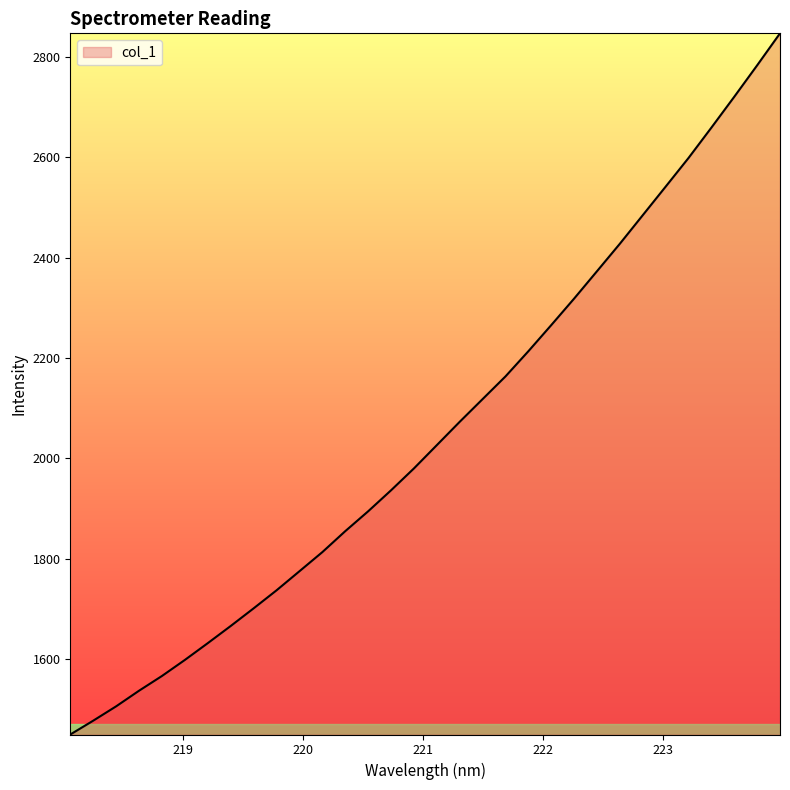

What is the maximum value shown in the chart?

2846.7